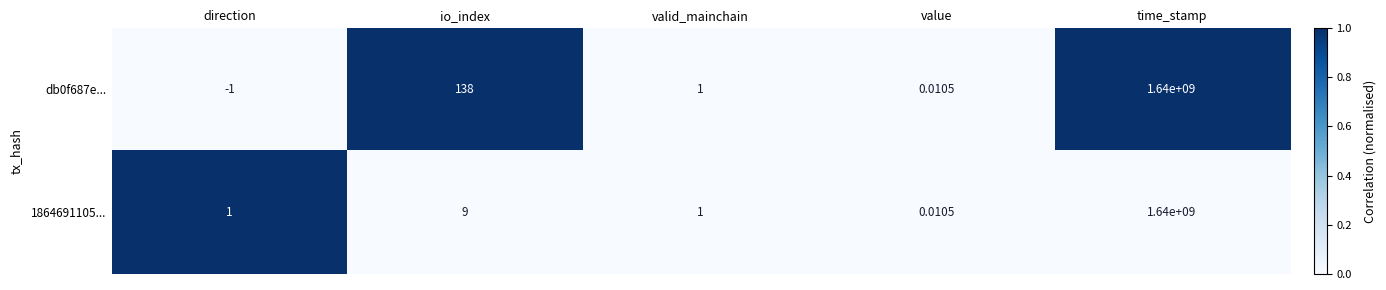

Count the number of data series in this chart.

2